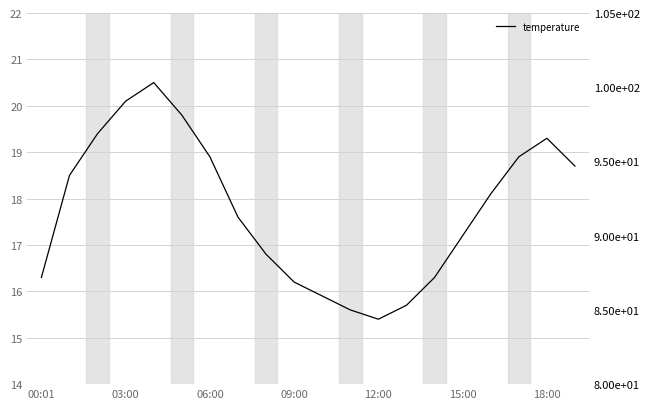

What is the difference between the temperature values at 18:00 and 06:00?

0.5